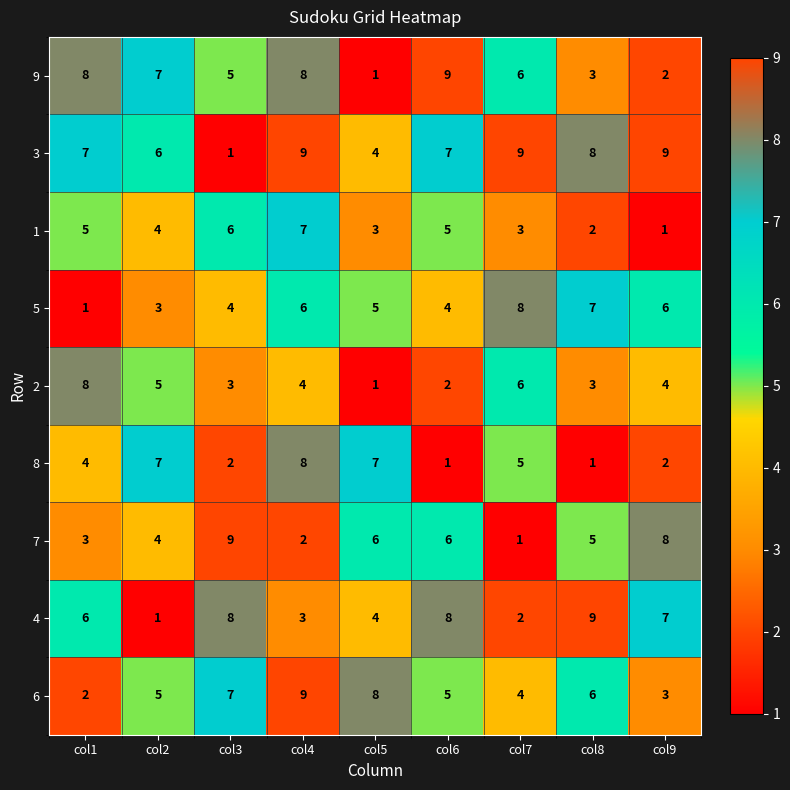

Which series has the largest total across all categories?

3